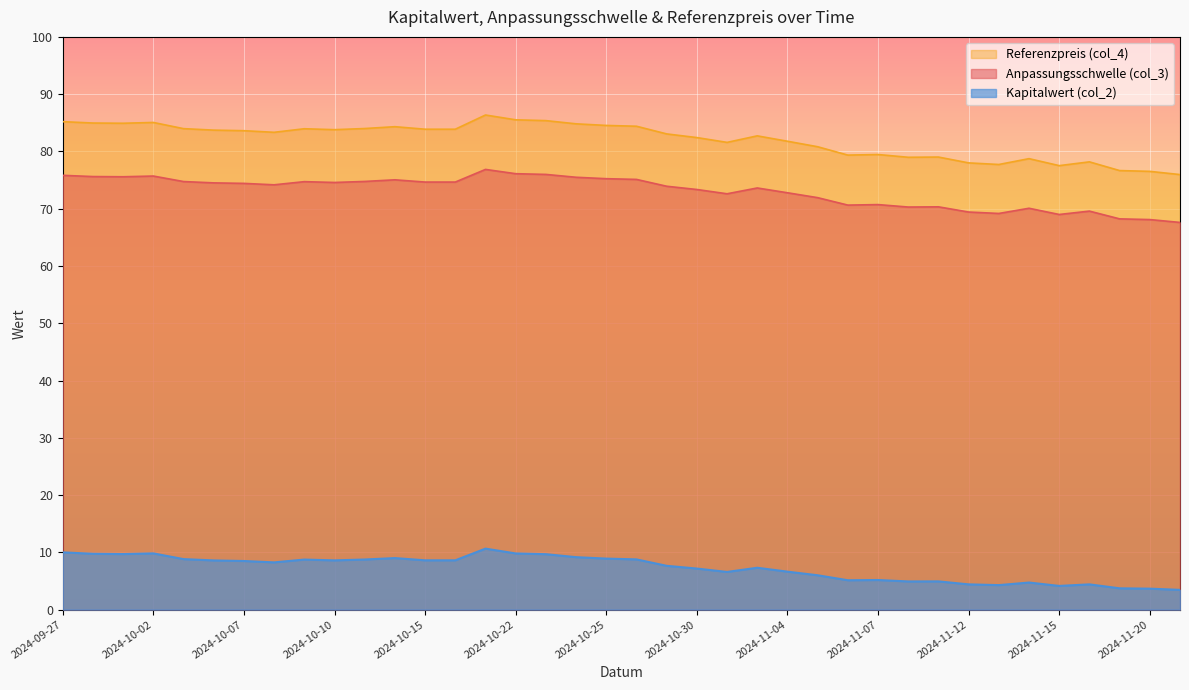

Reading left to right, transcribe all the data shown in this chart.

Anpassungsschwelle (col_3): 2024-09-27=75.8	2024-09-30=75.6	2024-10-01=75.6	2024-10-02=75.7	2024-10-03=74.7	2024-10-04=74.5	2024-10-07=74.4	2024-10-08=74.2	2024-10-09=74.7	2024-10-10=74.6	2024-10-11=74.8	2024-10-14=75.0	2024-10-15=74.7	2024-10-16=74.7	2024-10-21=76.9	2024-10-22=76.1	2024-10-23=76.0	2024-10-24=75.5	2024-10-25=75.2	2024-10-28=75.1	2024-10-29=73.9	2024-10-30=73.4	2024-10-31=72.6	2024-11-01=73.6	2024-11-04=72.8	2024-11-05=71.9	2024-11-06=70.6	2024-11-07=70.7	2024-11-08=70.3	2024-11-11=70.3	2024-11-12=69.4	2024-11-13=69.2	2024-11-14=70.1	2024-11-15=69.0	2024-11-18=69.6	2024-11-19=68.2	2024-11-20=68.1	2024-11-21=67.6
Referenzpreis (col_4): 2024-09-27=85.2	2024-09-30=85.0	2024-10-01=84.9	2024-10-02=85.1	2024-10-03=84.0	2024-10-04=83.7	2024-10-07=83.6	2024-10-08=83.3	2024-10-09=84.0	2024-10-10=83.8	2024-10-11=84.0	2024-10-14=84.3	2024-10-15=83.9	2024-10-16=83.9	2024-10-21=86.4	2024-10-22=85.5	2024-10-23=85.4	2024-10-24=84.8	2024-10-25=84.5	2024-10-28=84.4	2024-10-29=83.1	2024-10-30=82.4	2024-10-31=81.6	2024-11-01=82.7	2024-11-04=81.8	2024-11-05=80.8	2024-11-06=79.4	2024-11-07=79.5	2024-11-08=79.0	2024-11-11=79.0	2024-11-12=78.0	2024-11-13=77.7	2024-11-14=78.7	2024-11-15=77.5	2024-11-18=78.2	2024-11-19=76.7	2024-11-20=76.5	2024-11-21=76.0
Kapitalwert (col_2): 2024-09-27=10.0	2024-09-30=9.8	2024-10-01=9.7	2024-10-02=9.8	2024-10-03=8.8	2024-10-04=8.6	2024-10-07=8.5	2024-10-08=8.2	2024-10-09=8.7	2024-10-10=8.6	2024-10-11=8.8	2024-10-14=9.0	2024-10-15=8.6	2024-10-16=8.6	2024-10-21=10.7	2024-10-22=9.8	2024-10-23=9.7	2024-10-24=9.2	2024-10-25=8.9	2024-10-28=8.8	2024-10-29=7.7	2024-10-30=7.2	2024-10-31=6.6	2024-11-01=7.3	2024-11-04=6.6	2024-11-05=6.0	2024-11-06=5.1	2024-11-07=5.2	2024-11-08=4.9	2024-11-11=4.9	2024-11-12=4.4	2024-11-13=4.3	2024-11-14=4.7	2024-11-15=4.1	2024-11-18=4.4	2024-11-19=3.7	2024-11-20=3.7	2024-11-21=3.5